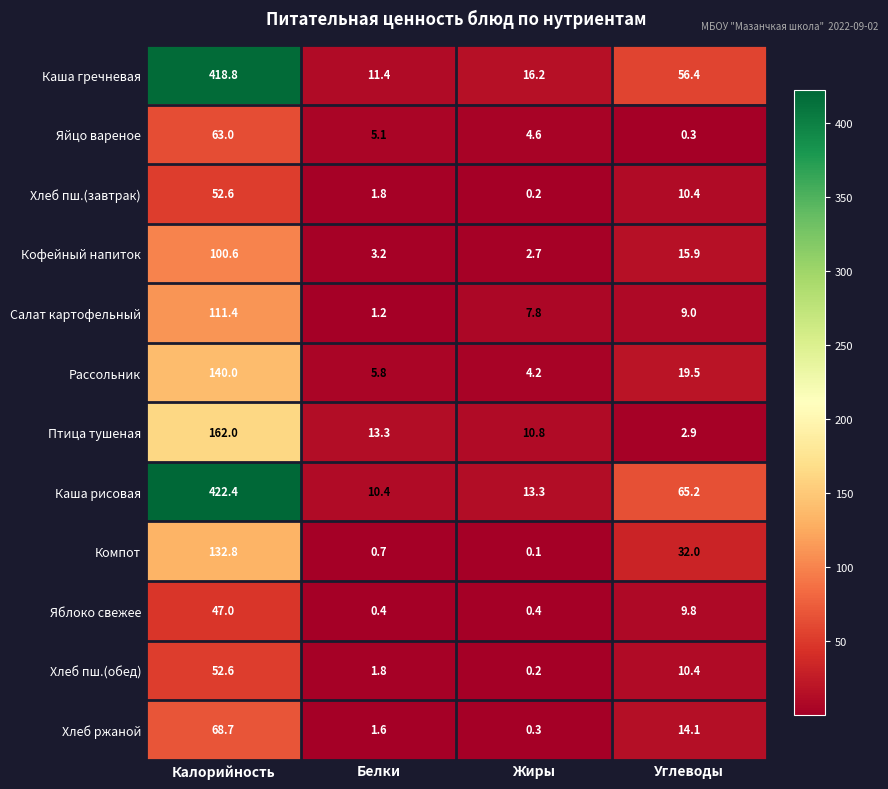

What is the average value of the Каша гречневая series?

125.7